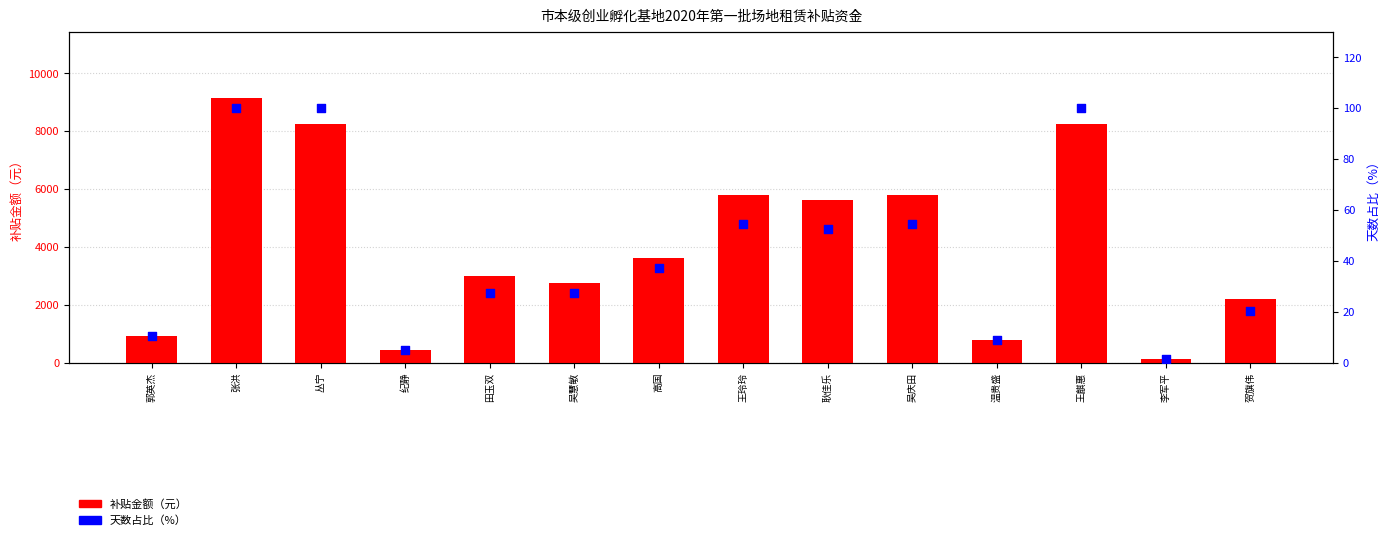

At how many categories does at least one series exceed 3670?

6